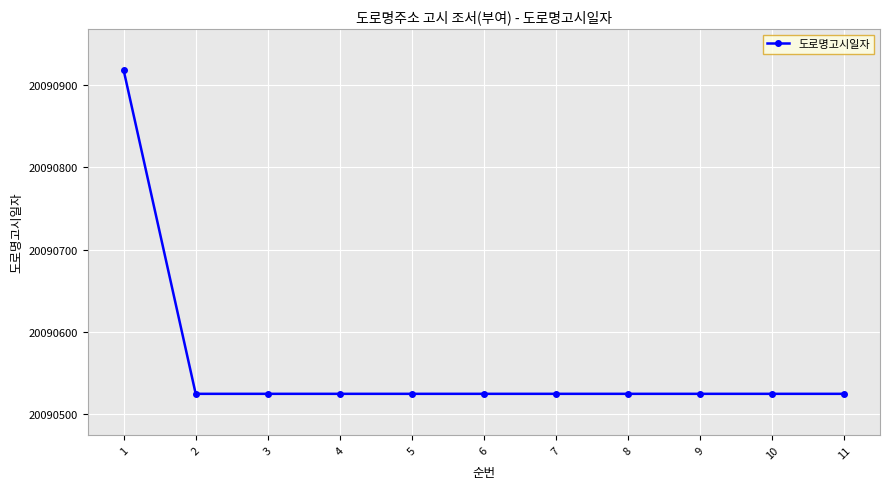

What is the ratio of the value at 7 to the value at 4?

1.0